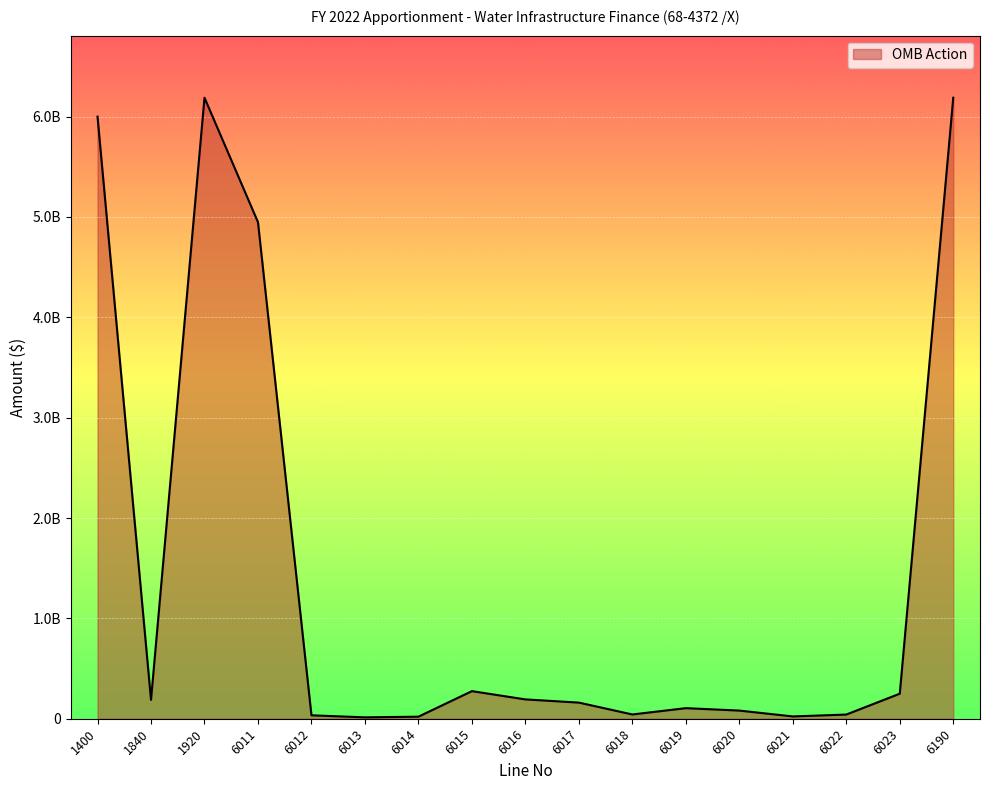

Does the chart display data point markers on the line(s)?

No